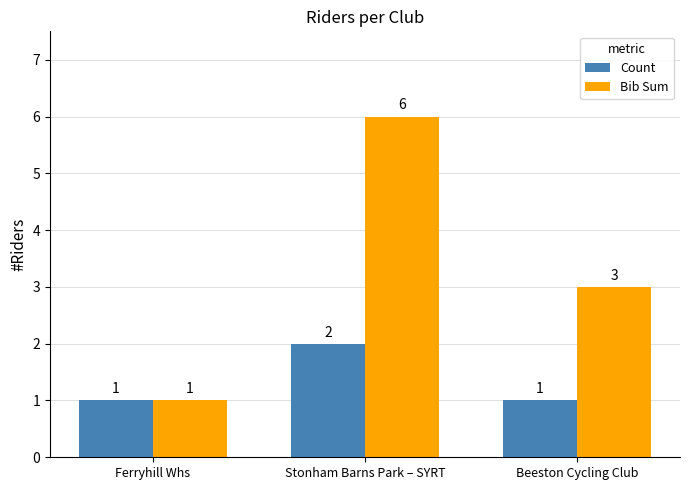

Which series has the largest range (max minus min)?

Bib Sum